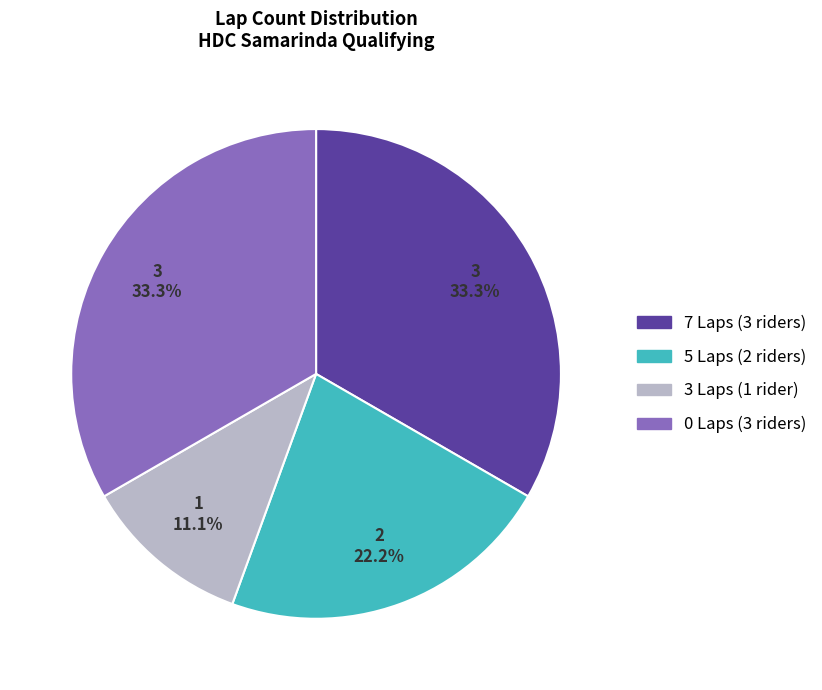

How many segments does this pie chart have?

4